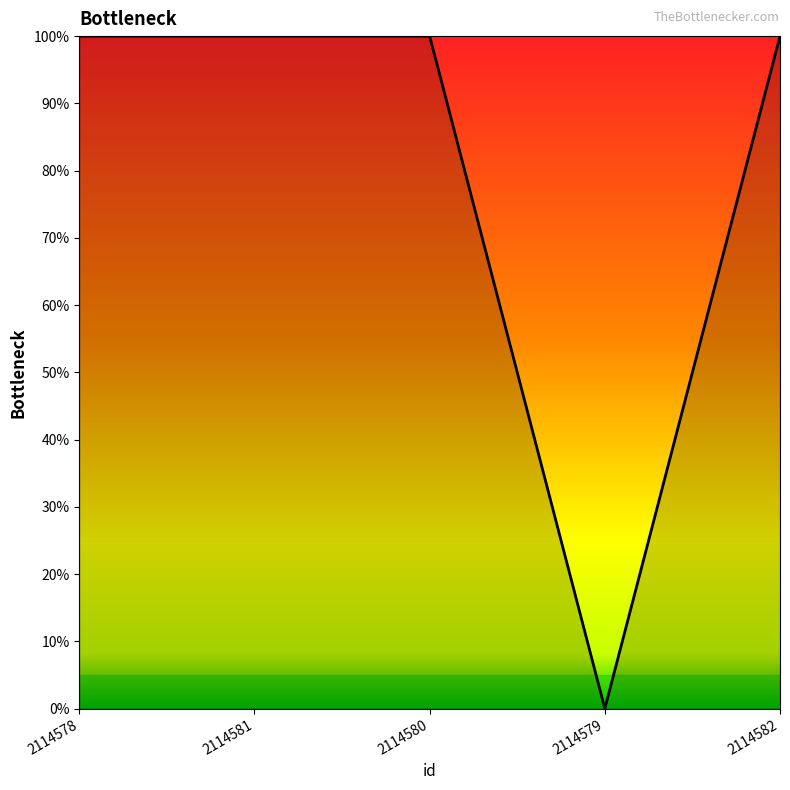

How many points are lower than both their immediate neighbors (excluding endpoints)?

1